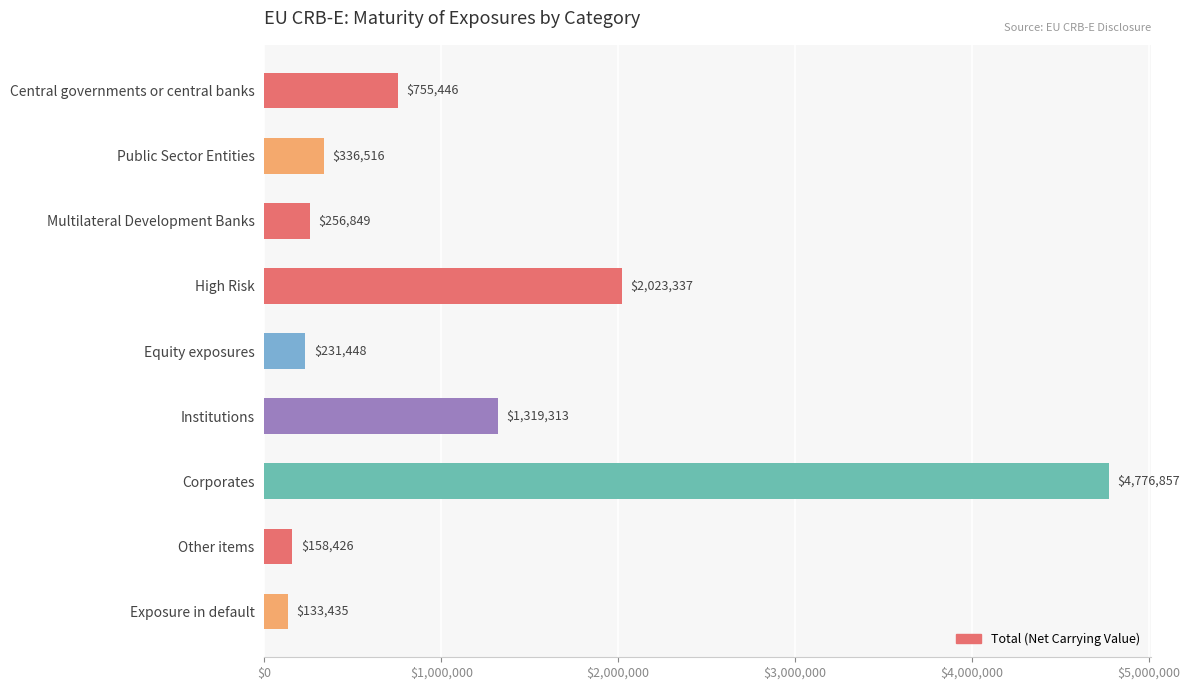

Approximately how many times larger is the value at High Risk compared to Public Sector Entities?

6.0